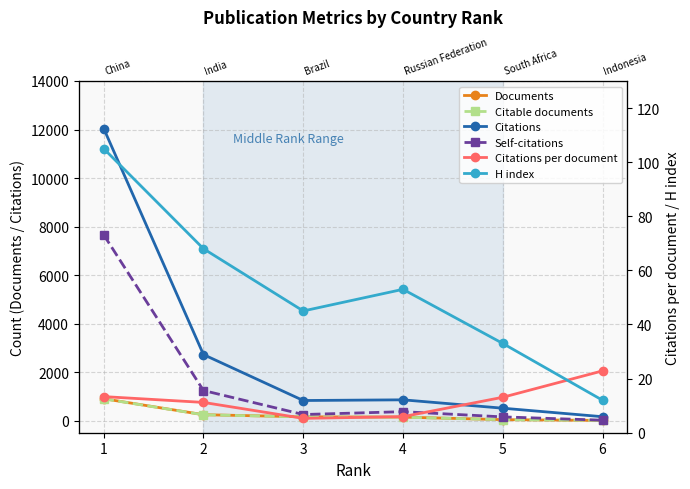

Is this an area chart (filled region under the line)?

No